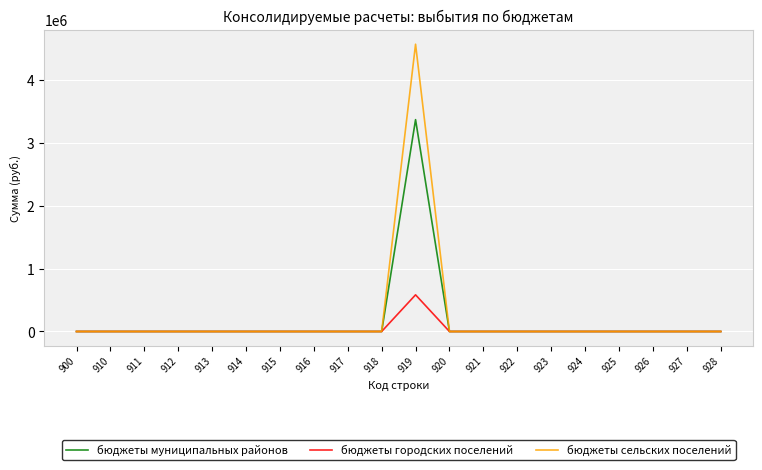

Which series has the largest range (max minus min)?

бюджеты сельских поселений